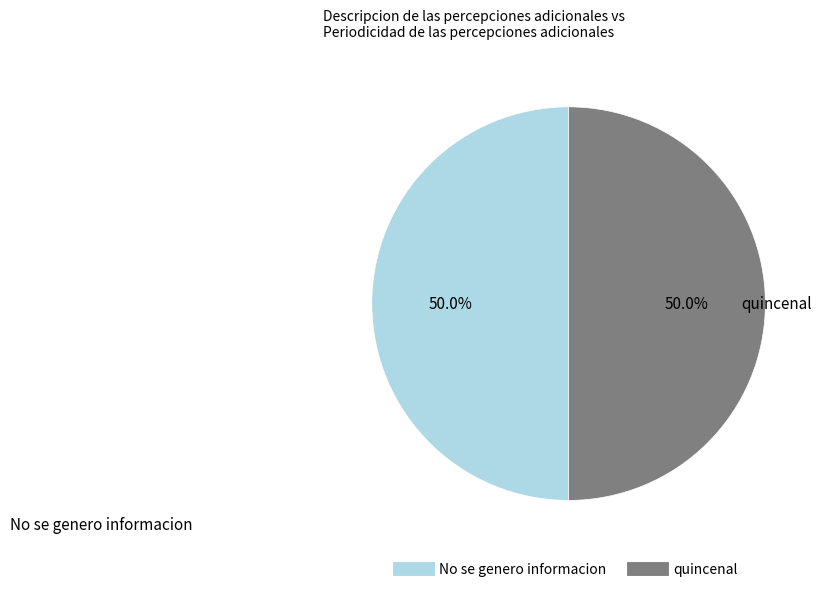

To the nearest percent, what is the combined percentage of No se genero informacion and quincenal?

100%